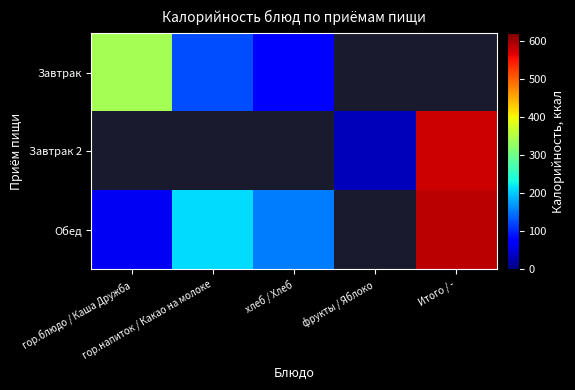

At how many categories does at least one series exceed 451?

1